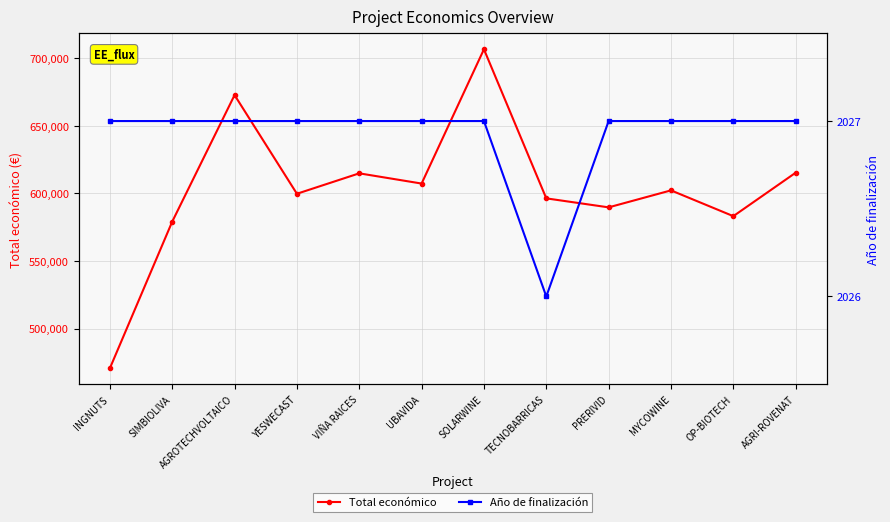

True or false: Año de finalización and Total económico intersect in this chart.

False